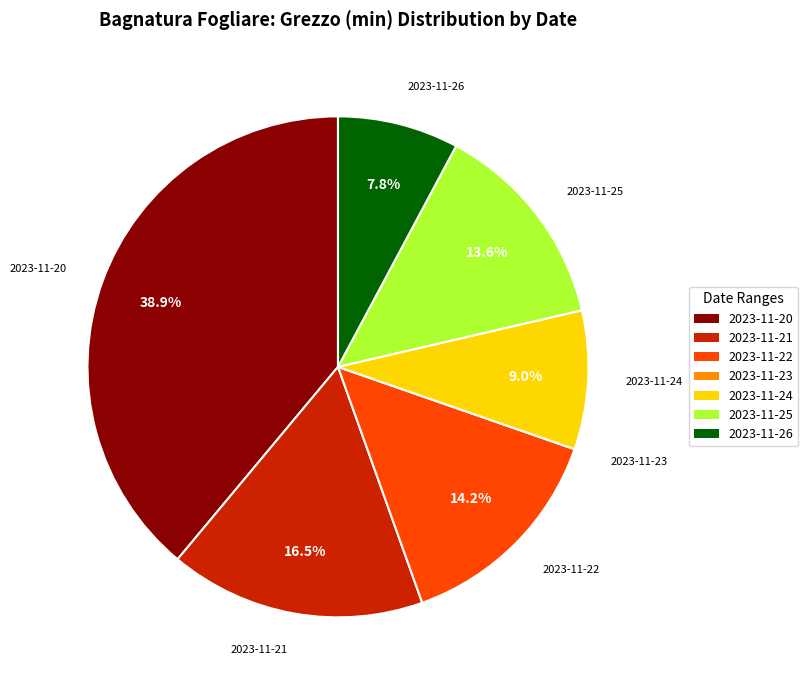

Approximately how many times larger is the value at 2023-11-22 compared to 2023-11-24?

1.6